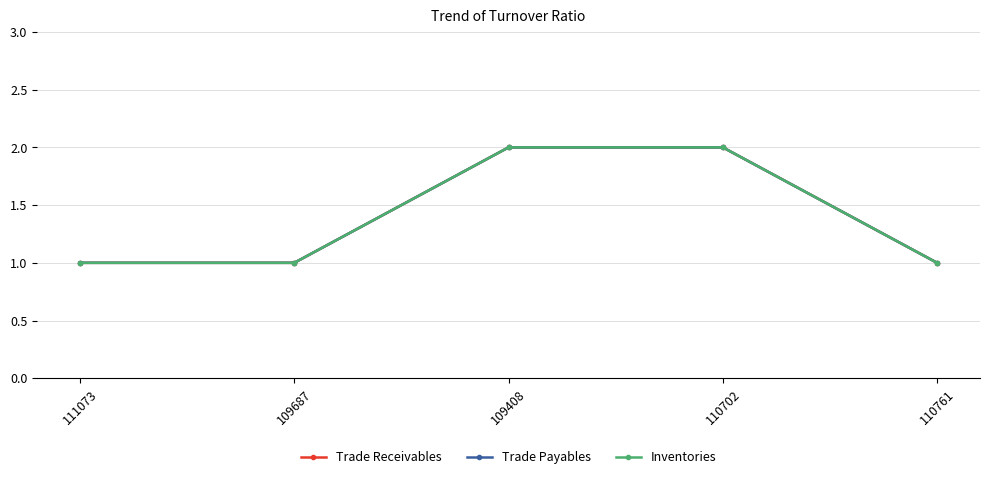

Reading right to left, extract all data points from this chart.

Trade Receivables: 110761=1	110702=2	109408=2	109687=1	111073=1
Trade Payables: 110761=1	110702=2	109408=2	109687=1	111073=1
Inventories: 110761=1	110702=2	109408=2	109687=1	111073=1